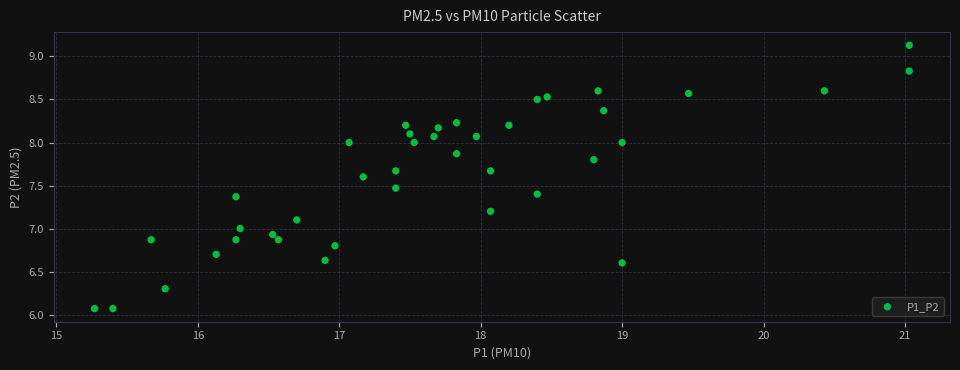

What is the range of X values (max minus min)?

5.8